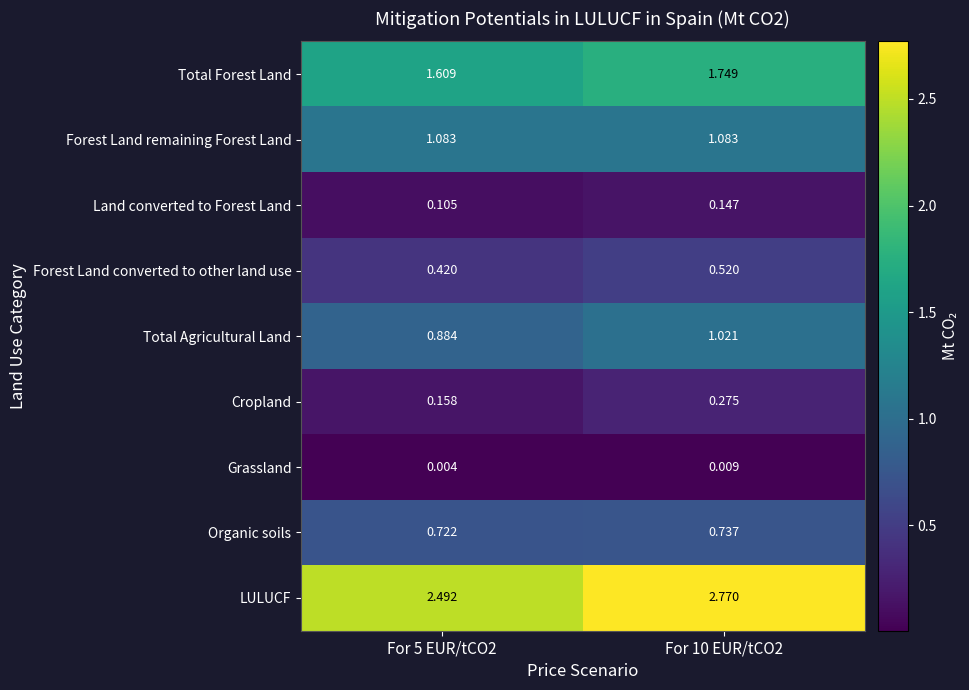

Is the value of LULUCF at For 10 EUR/tCO2 greater than the value of Total Forest Land at For 5 EUR/tCO2?

Yes